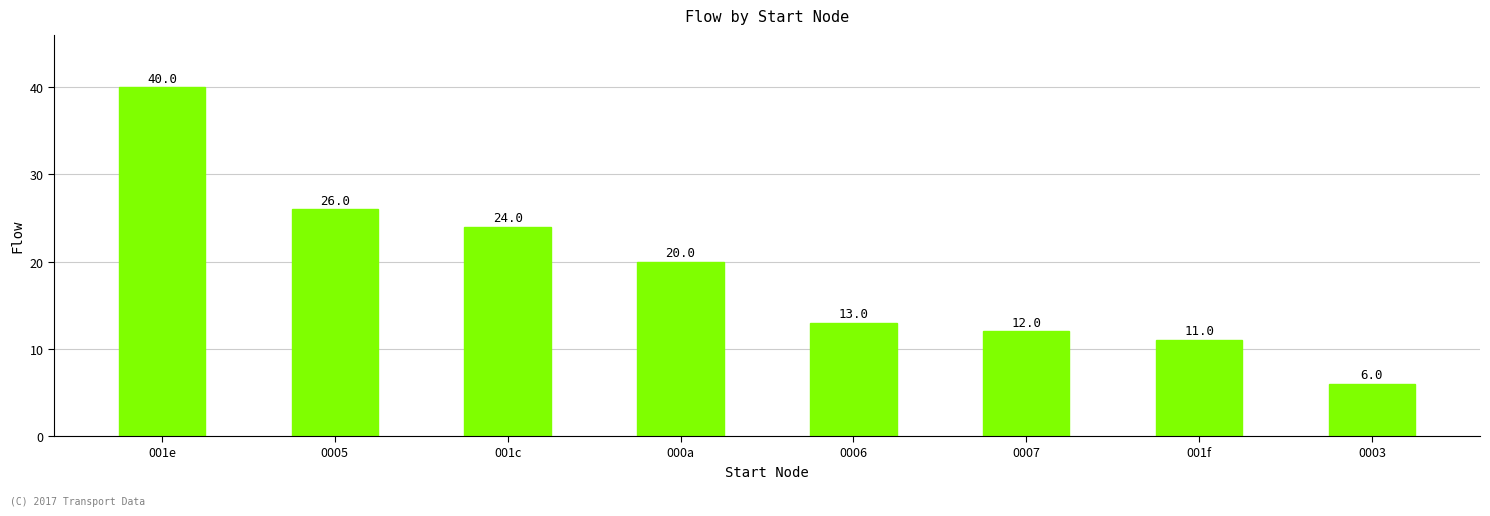

What is the difference between the values at 0005 and 0007?

14